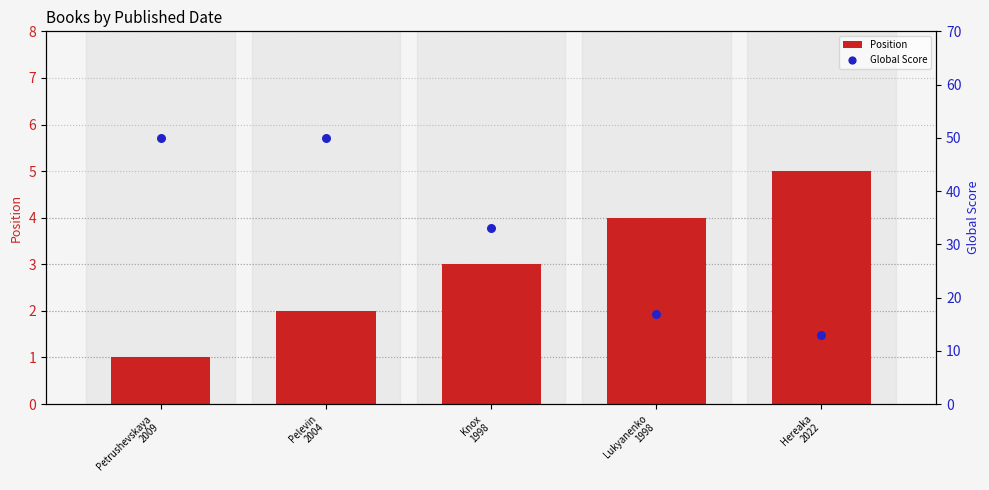

Which series contains the highest Y value?

Global Score